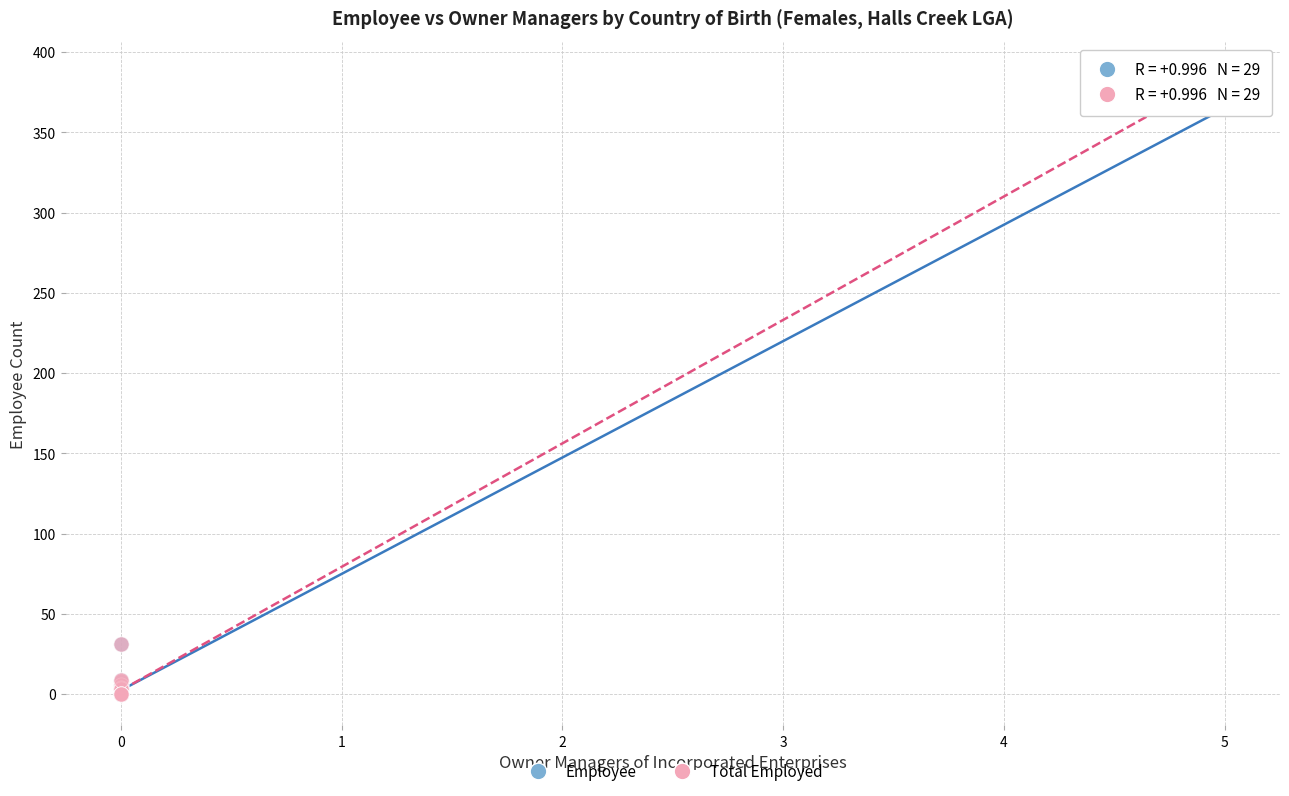

Which series has the widest spread of Y values?

Total Employed